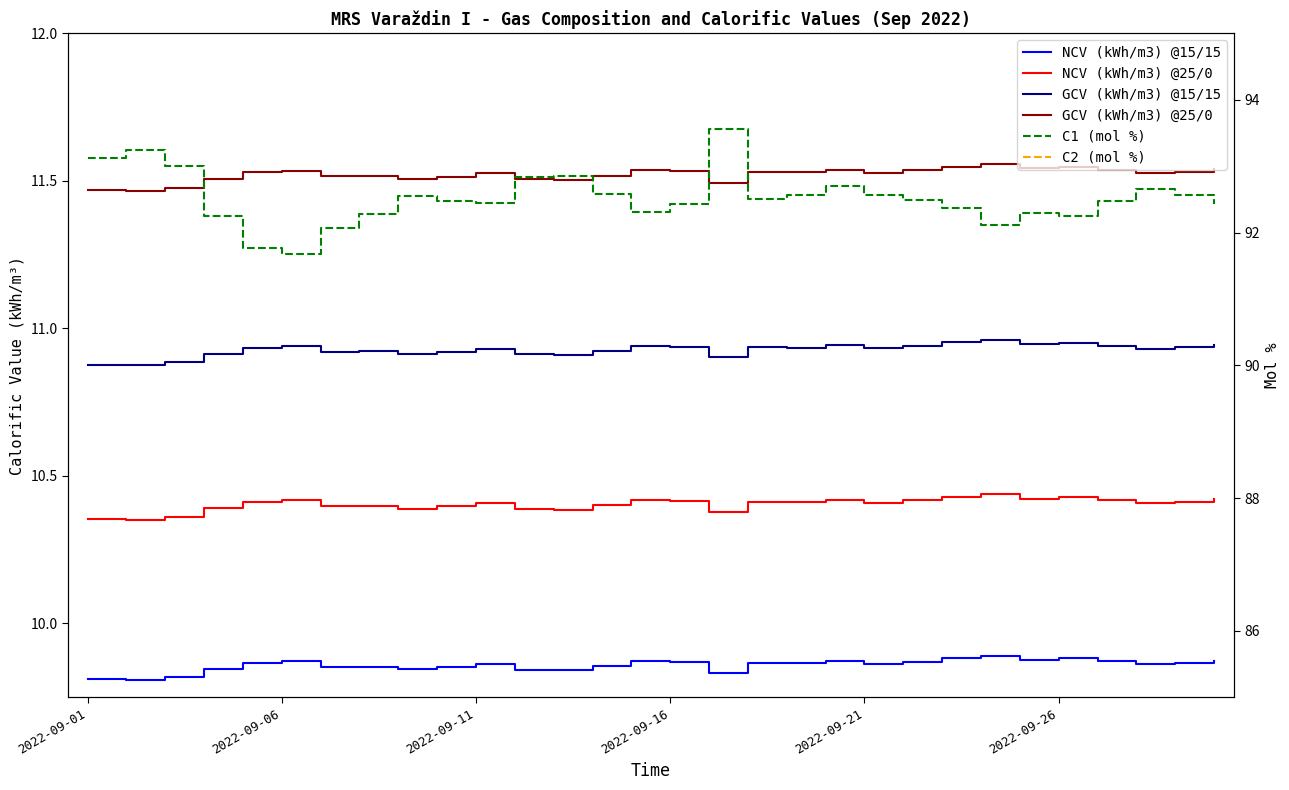

What is the spread (max minus min) of values at 17?

88.5